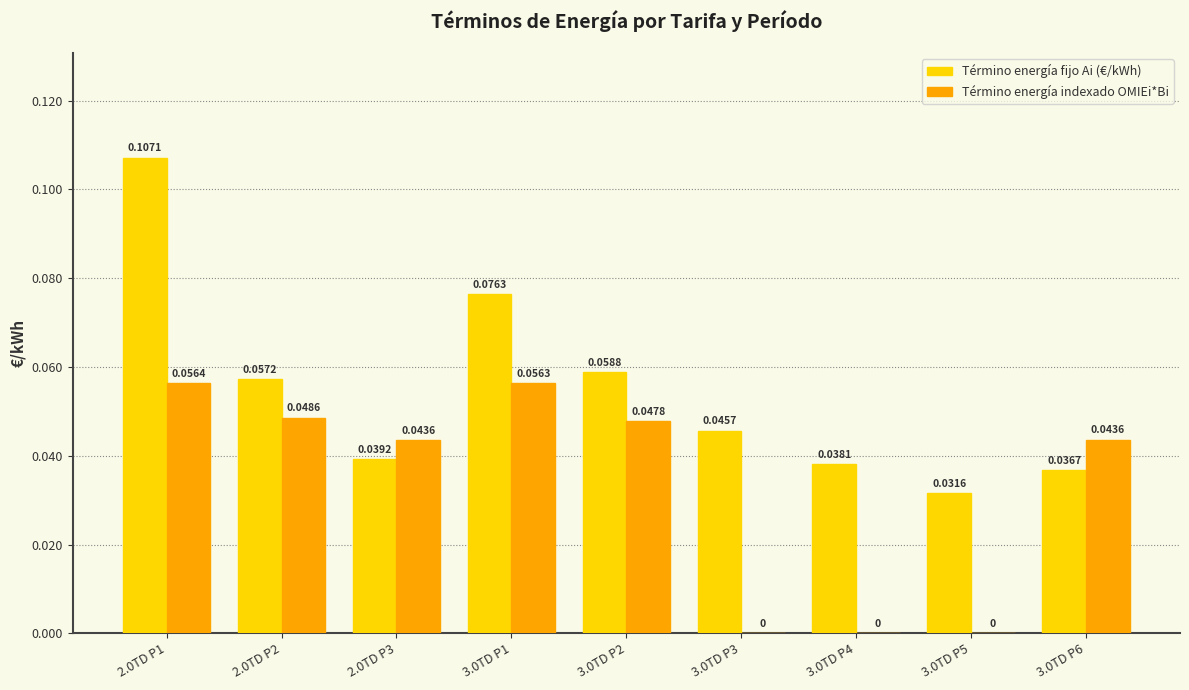

Between 2.0TD P3 and 3.0TD P1, which series saw the biggest shift?

Término energía fijo Ai (€/kWh)